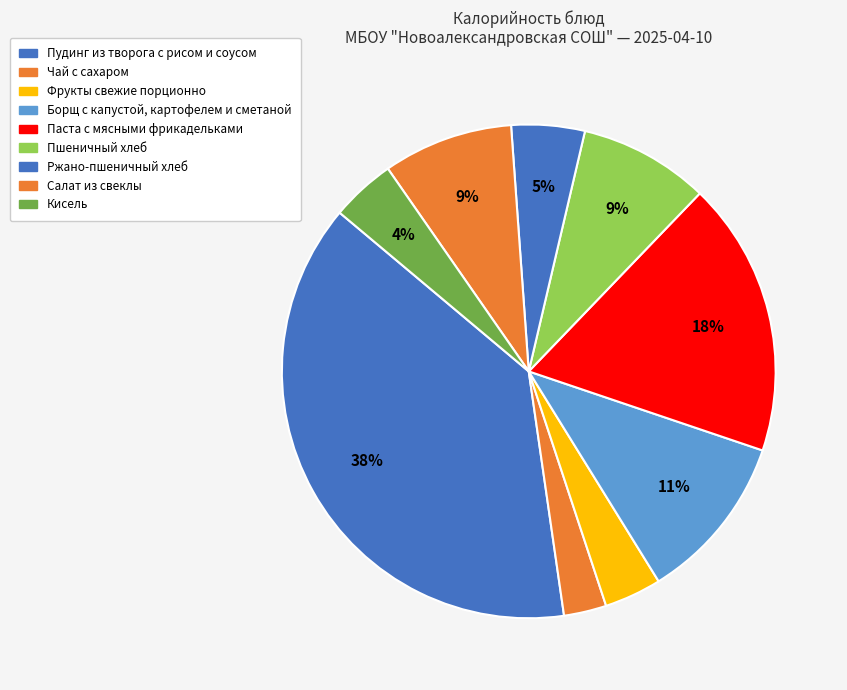

Do Ржано-пшеничный and Салат из свеклы together represent more than half of the pie?

No